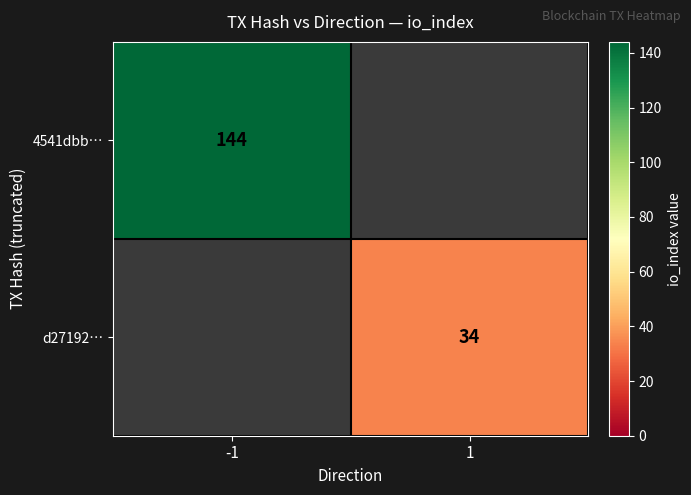

The 4541dbb… series shows 221 at -1. True or false?

False